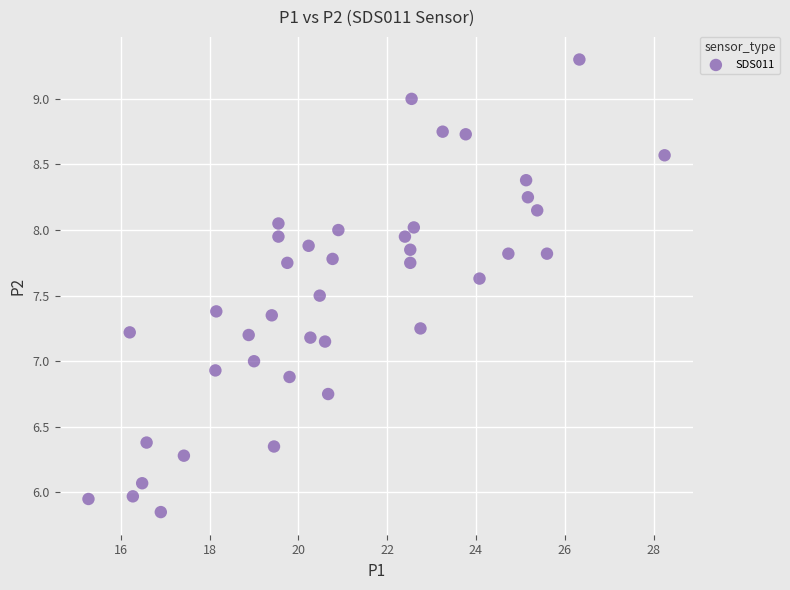

What is the range of X values (max minus min)?

13.0